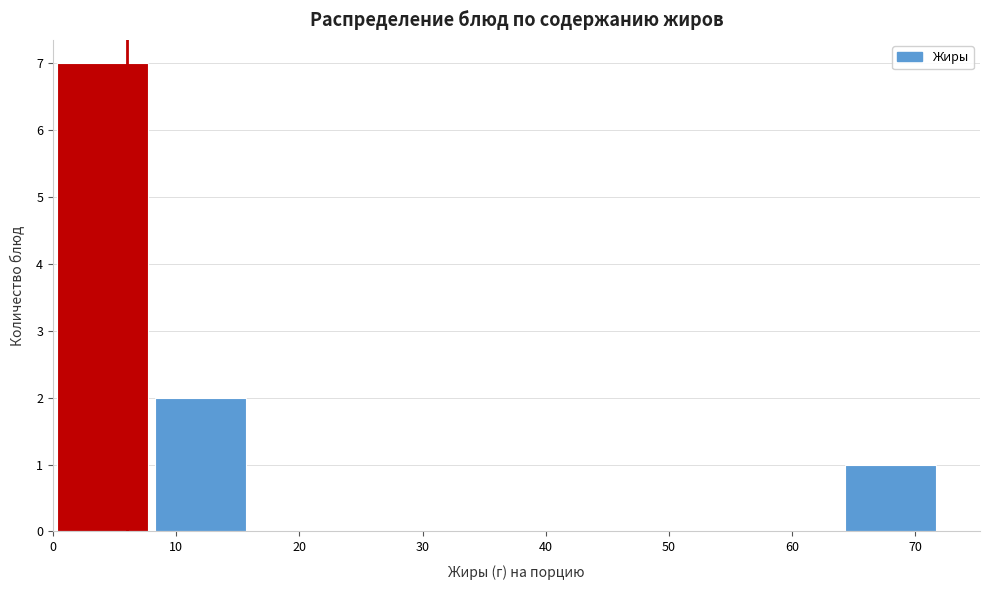

How tall is the bar that spans 64 to 72 on the x-axis? The values are not printed on the chart, so give them approximately, as read against the axis.

1